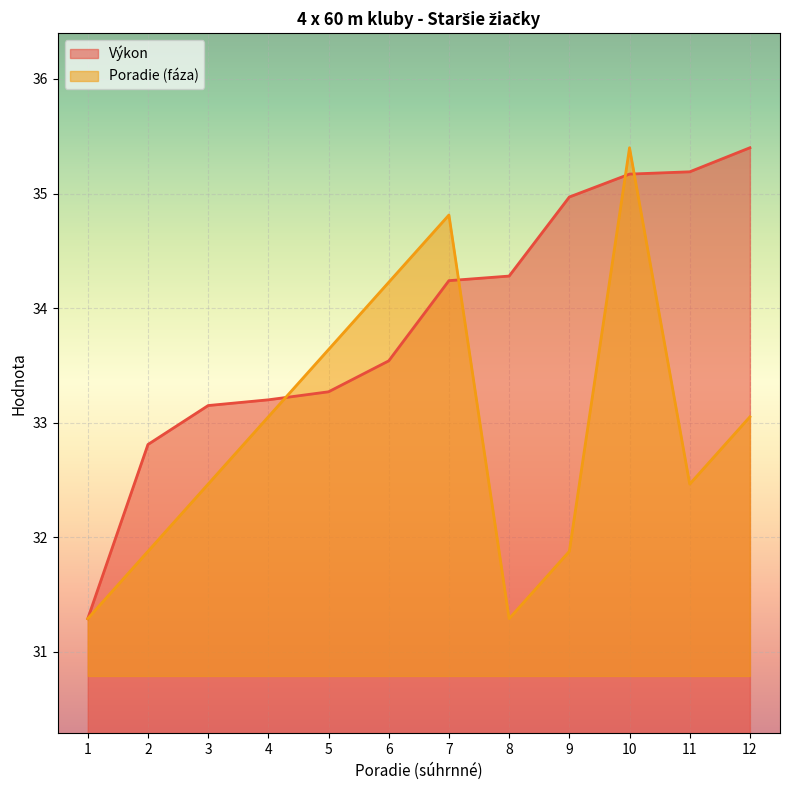

What is the difference between the highest and lowest values at 5?

0.4